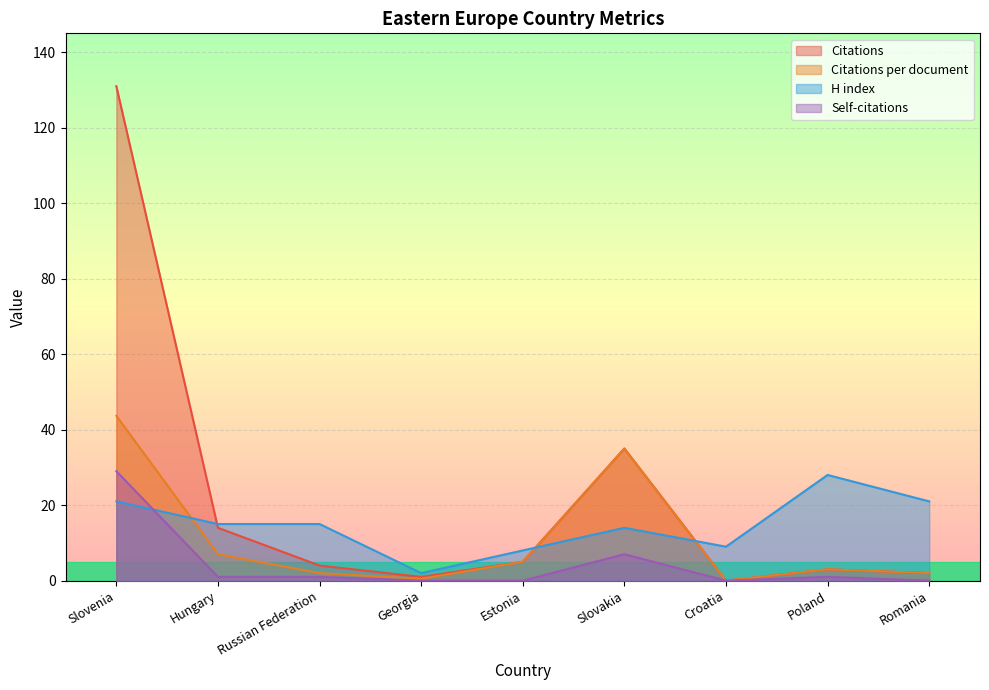

At which label is Citations closest to 65?

Slovakia